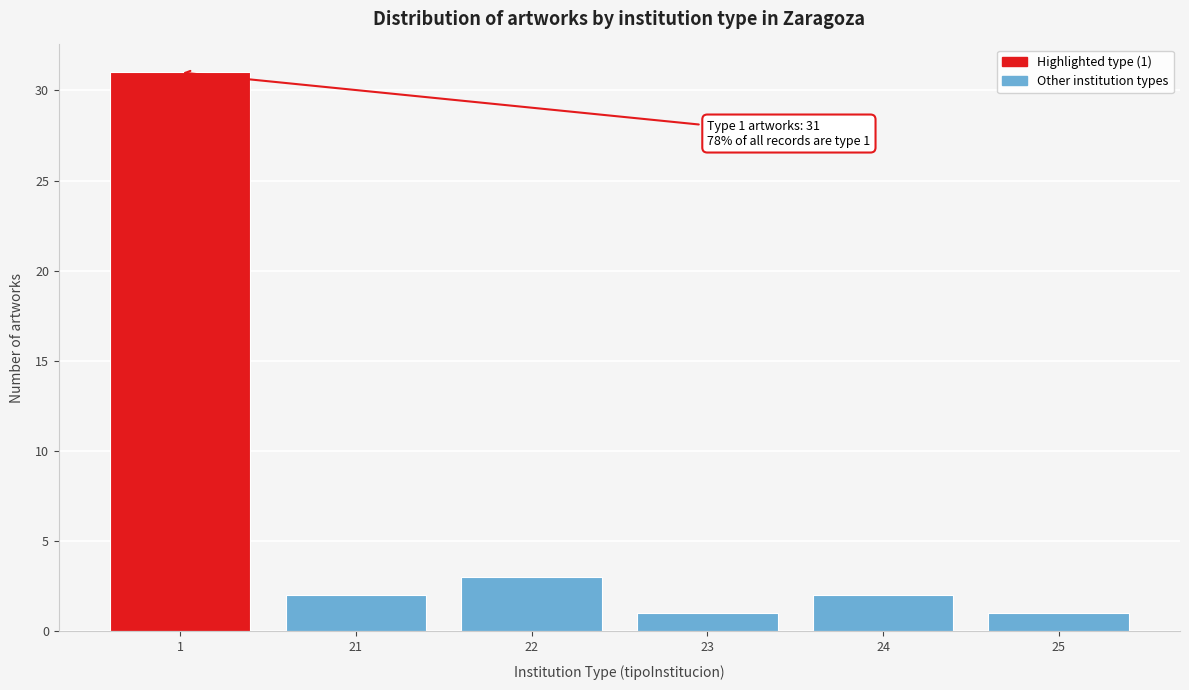

Reading left to right, what are all the values shown in this chart?

31	2	3	1	2	1